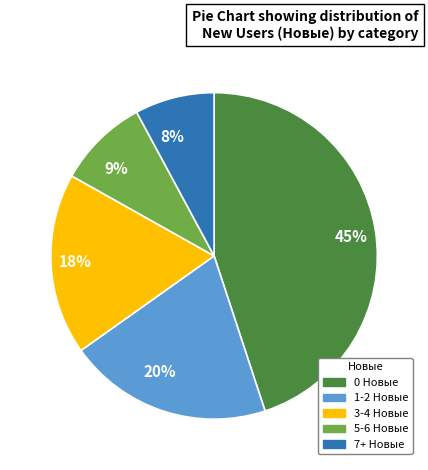

To the nearest percent, what is the difference between the largest and smallest slice percentages?

37%